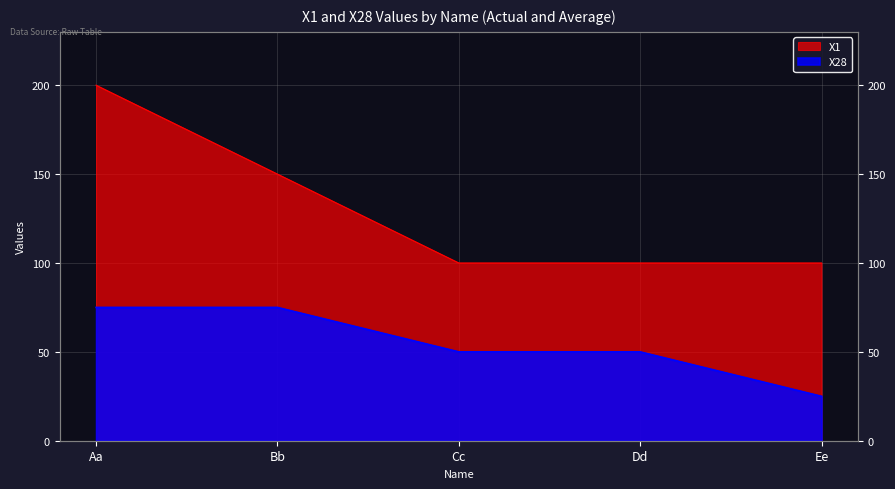

What position from the right is Bb?

4